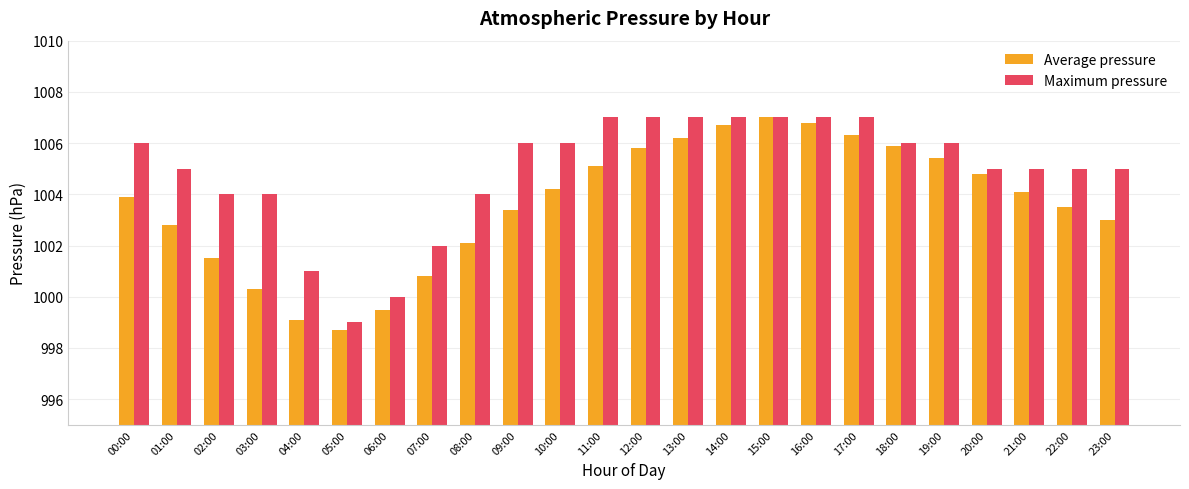

What is the label of the 20th bar from the right?

04:00